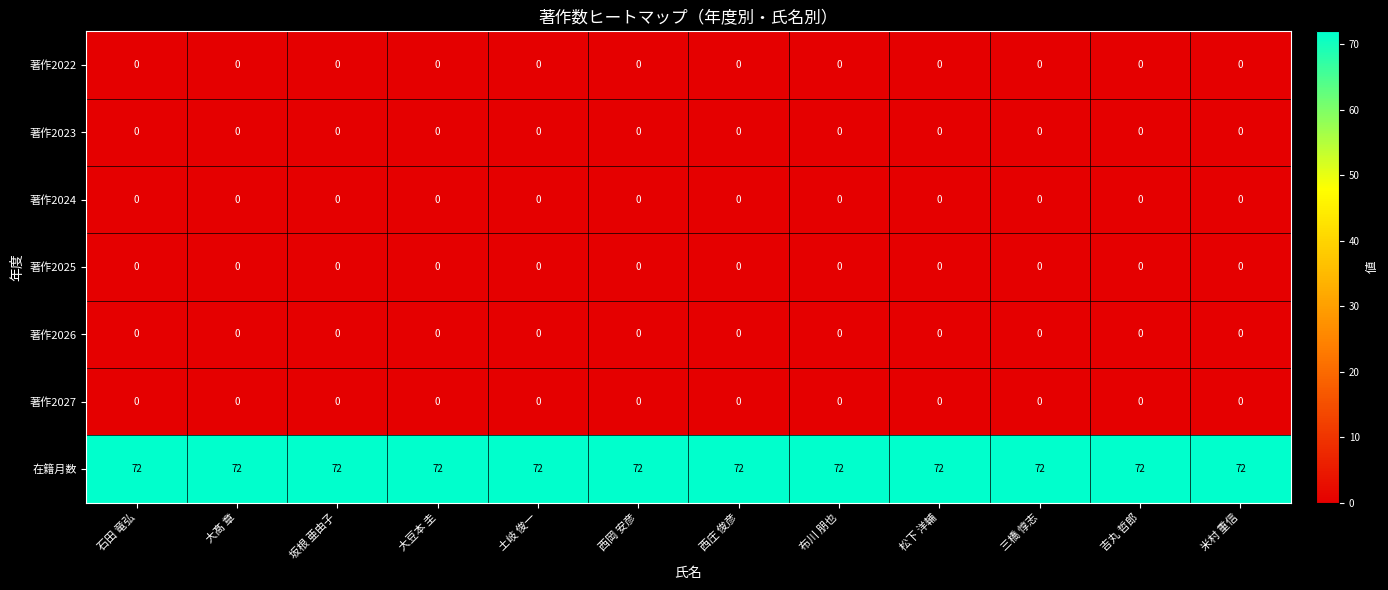

What is the total value across all series at 土岐 俊一?

72